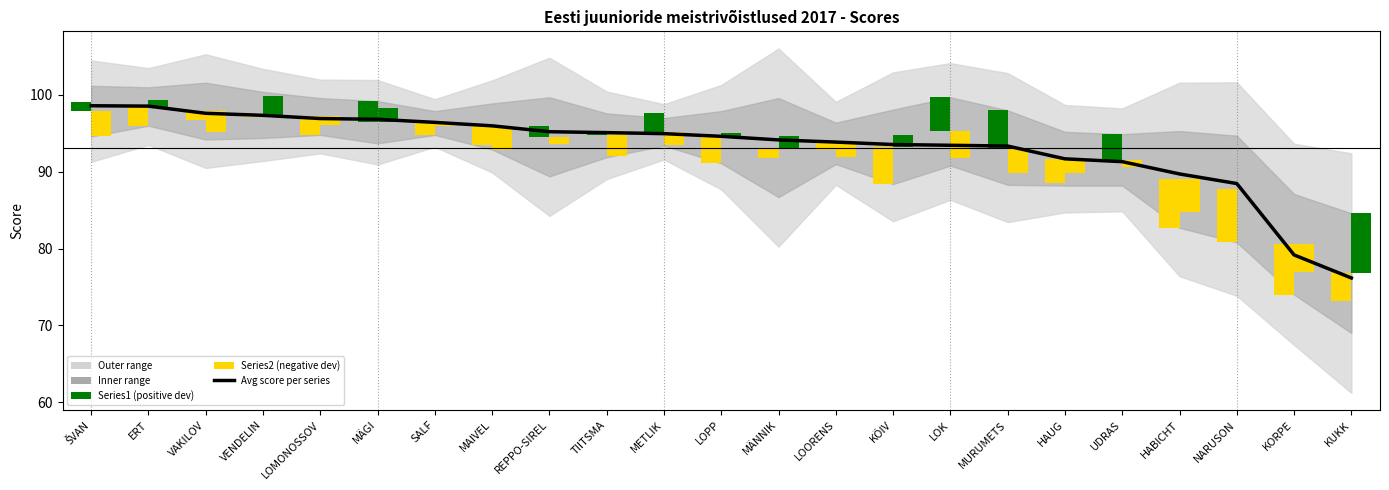

What is the sum of the values at UDRAS and NARUSON?

179.8